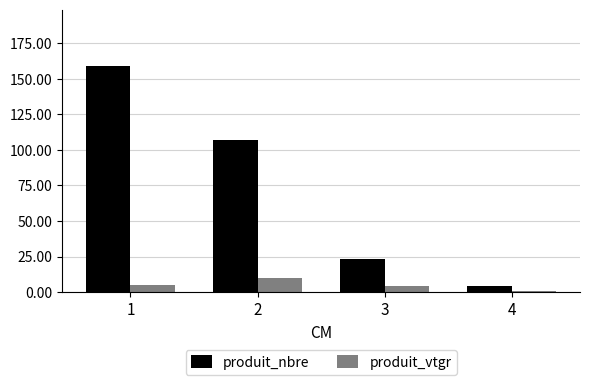

What is the difference between the maximum and minimum values in the produit_vtgr series?

8.7